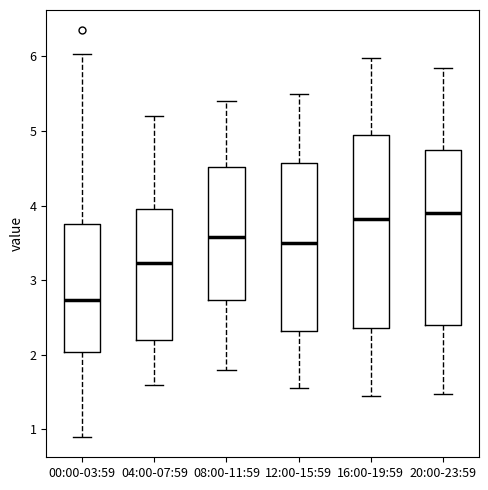

Reading left to right, read every box against the y-axis: the position of its median line, the range the box covers, and the ends of its whiskers. The values are not printed on the chart, so give them approximately, as read against the axis.

00:00-03:59: median 2.7, box 2.0 to 3.8, whiskers 0.9 to 6.0
04:00-07:59: median 3.2, box 2.2 to 4.0, whiskers 1.6 to 5.2
08:00-11:59: median 3.6, box 2.7 to 4.5, whiskers 1.8 to 5.4
12:00-15:59: median 3.5, box 2.3 to 4.6, whiskers 1.6 to 5.5
16:00-19:59: median 3.8, box 2.4 to 4.9, whiskers 1.5 to 6.0
20:00-23:59: median 3.9, box 2.4 to 4.7, whiskers 1.5 to 5.9